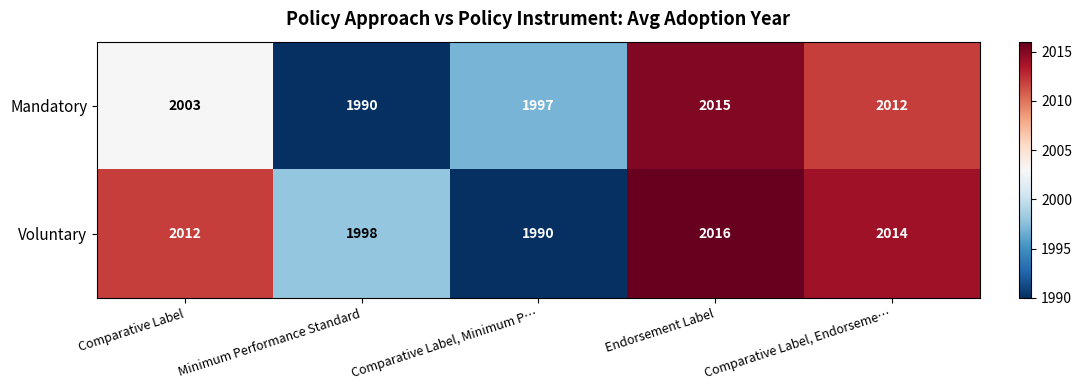

At which category is the sum across all series the highest?

Endorsement Label